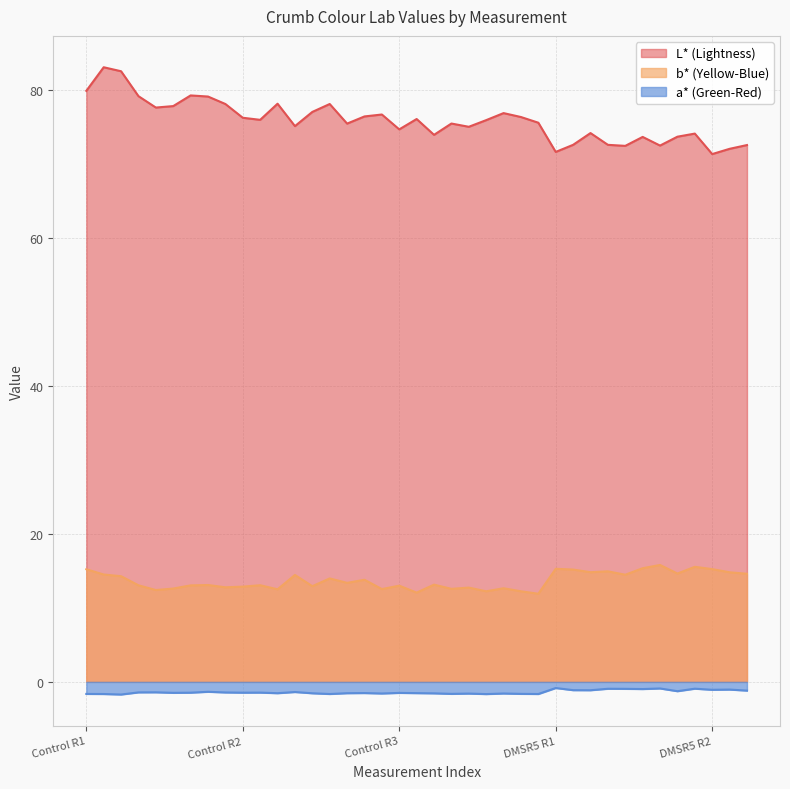

At how many categories does at least one series exceed 55?

39